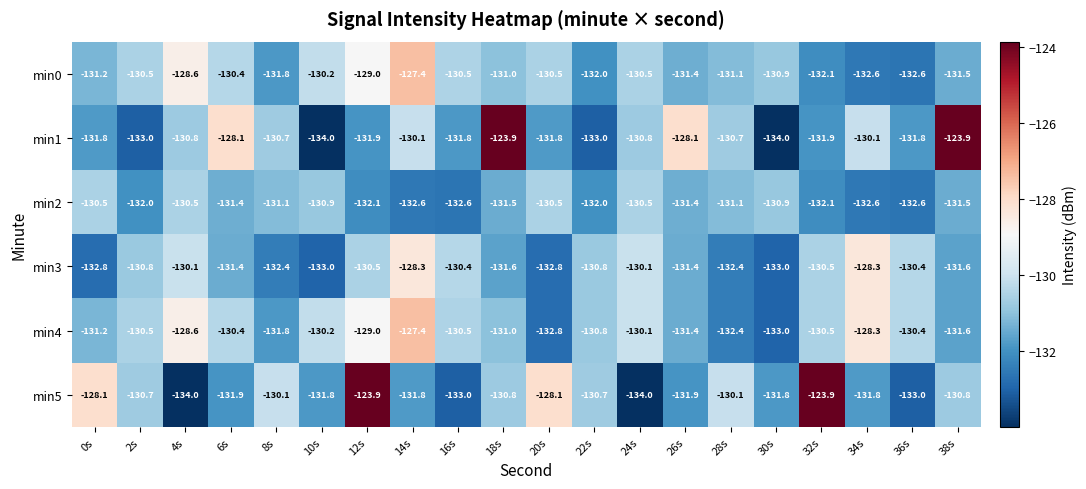

Which category has the highest value in the min0 series?

14s